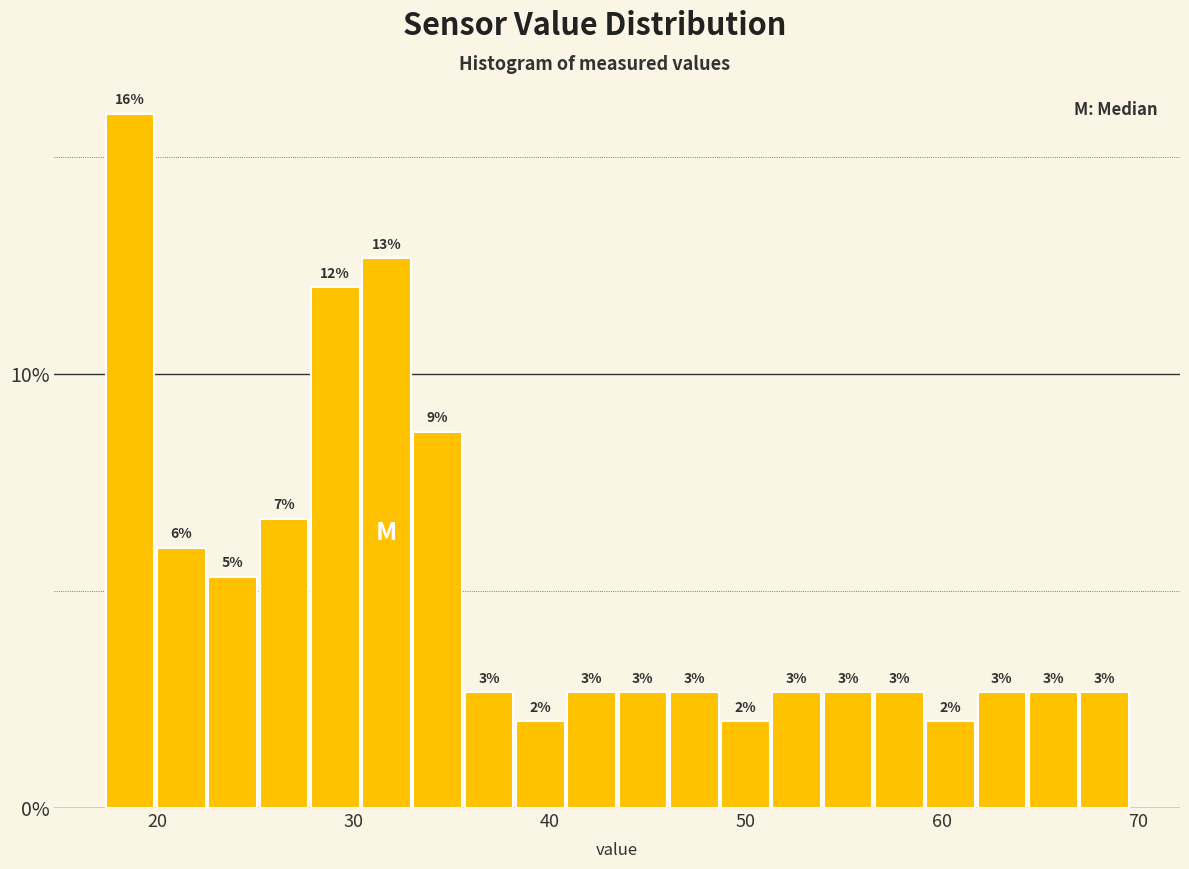

Read against the x-axis, roughly where is the centre of the tallest bar?

19